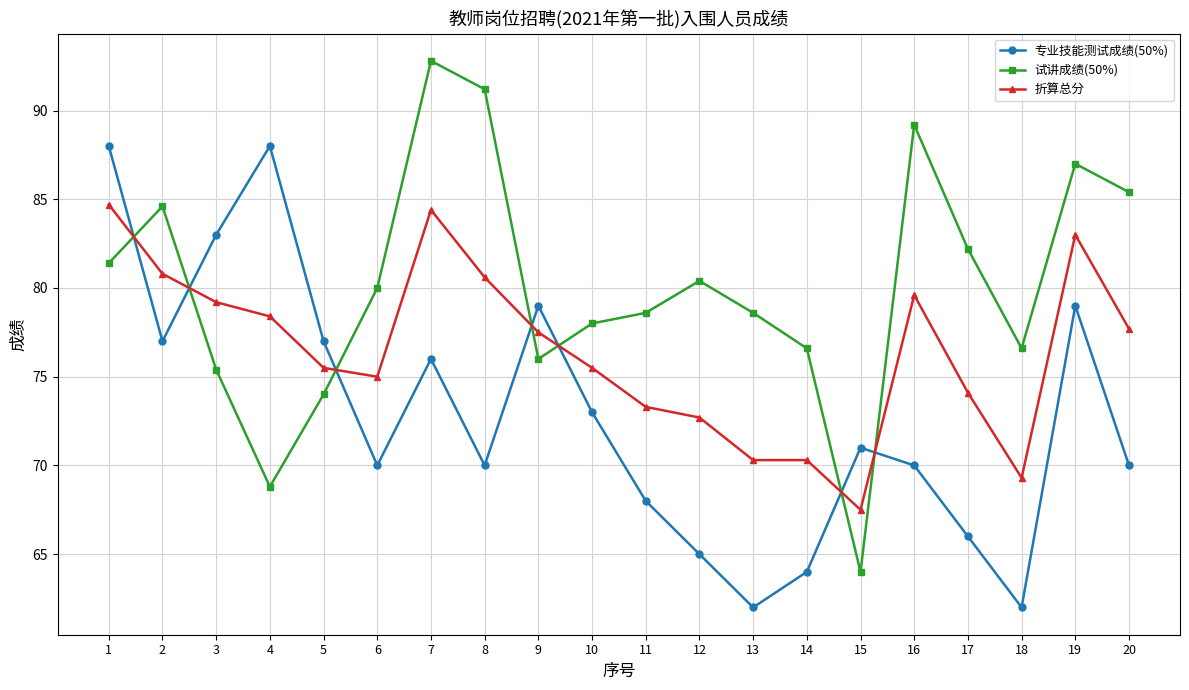

Is this an area chart (filled region under the line)?

No